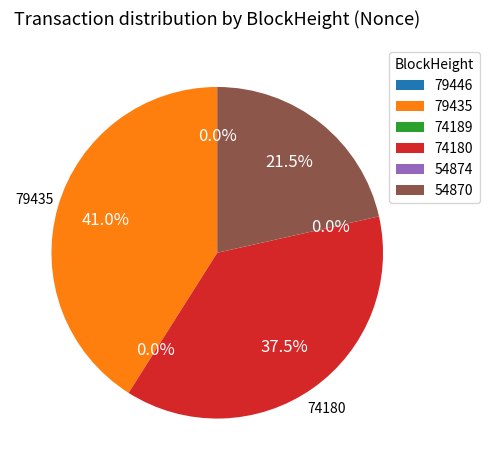

Which category has the biggest portion of the pie?

79435